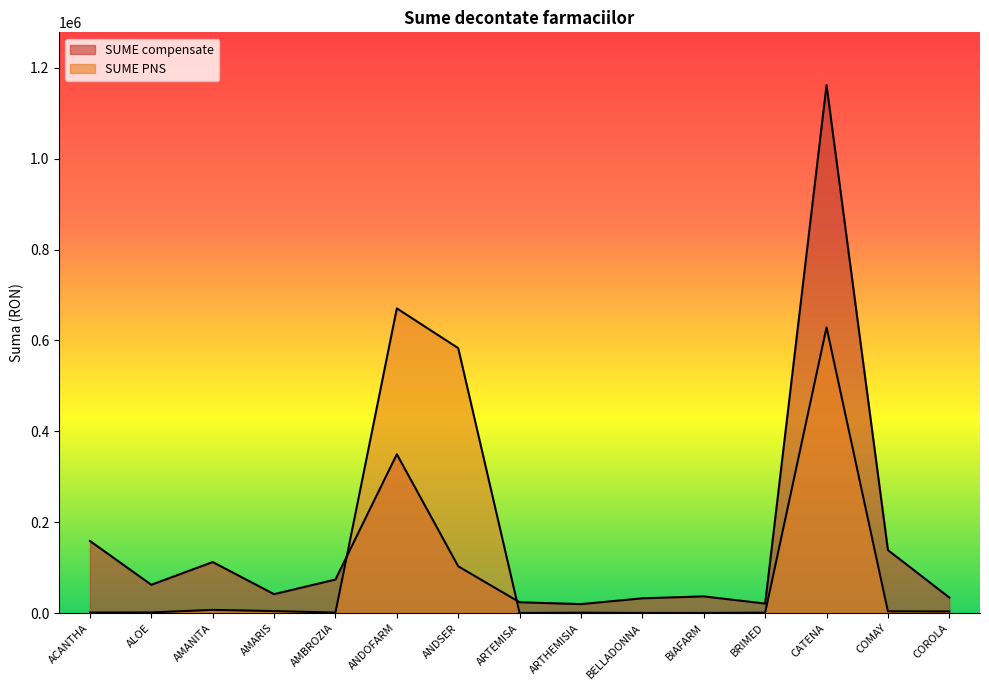

Which series has the largest total across all categories?

SUME compensate